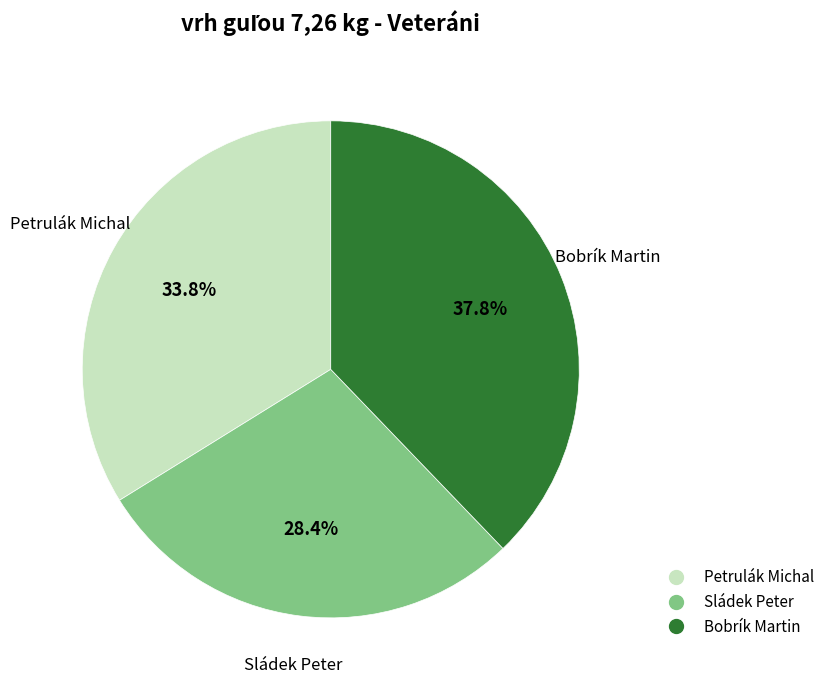

How many slices are in this pie chart?

3